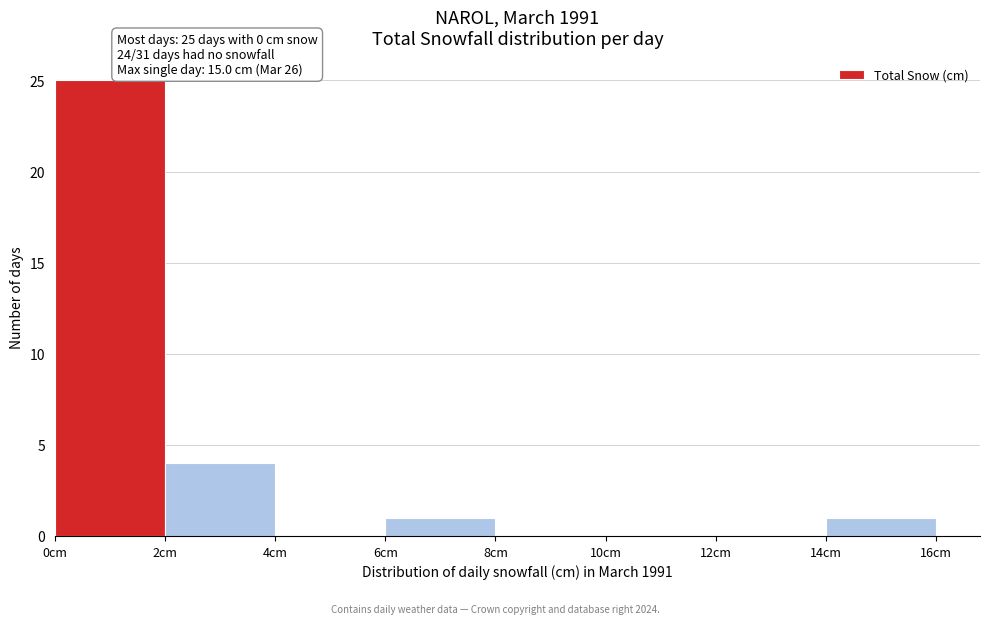

Which range on the x-axis has the tallest bar?

0 to 2